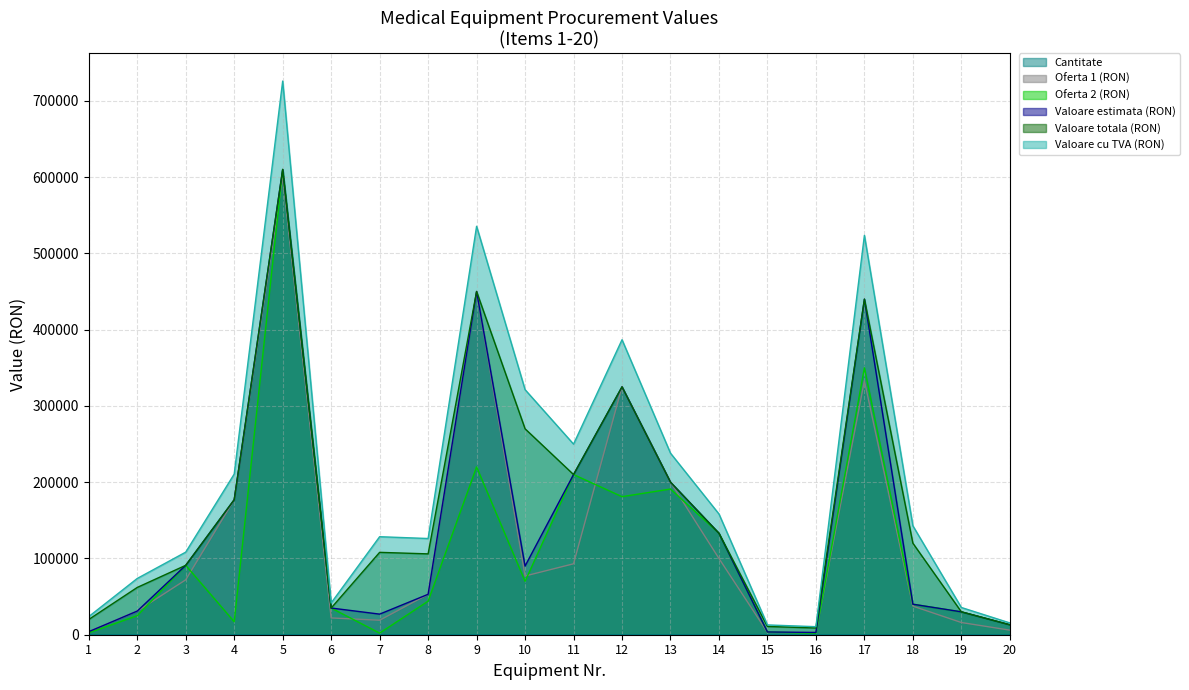

At which category is the sum across all series the highest?

5